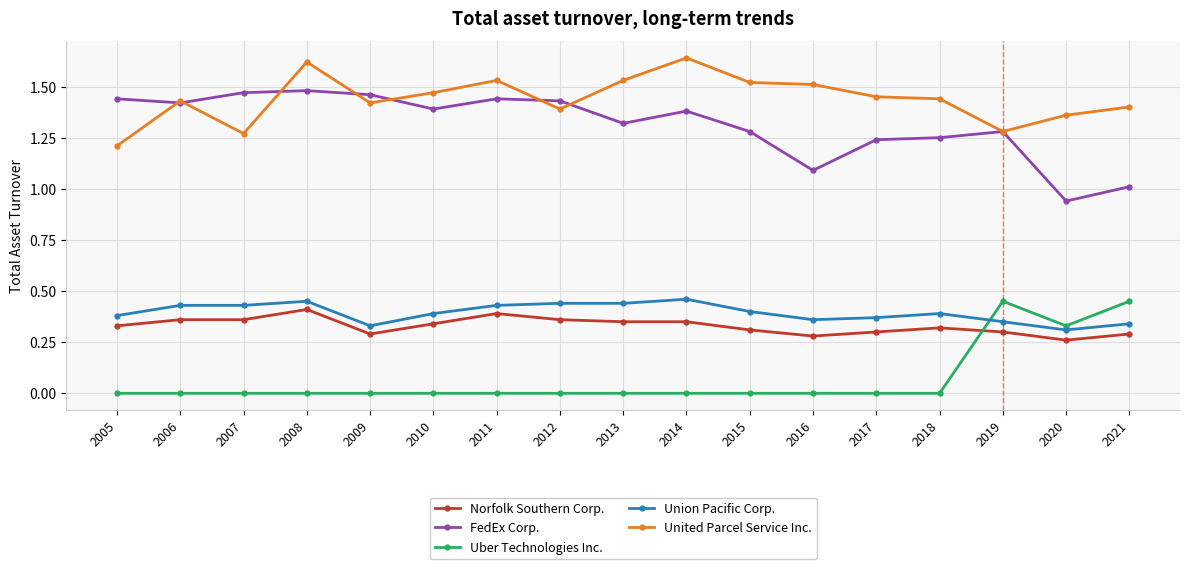

The value of Norfolk Southern Corp. at 2016 is 0.3. True or false?

True